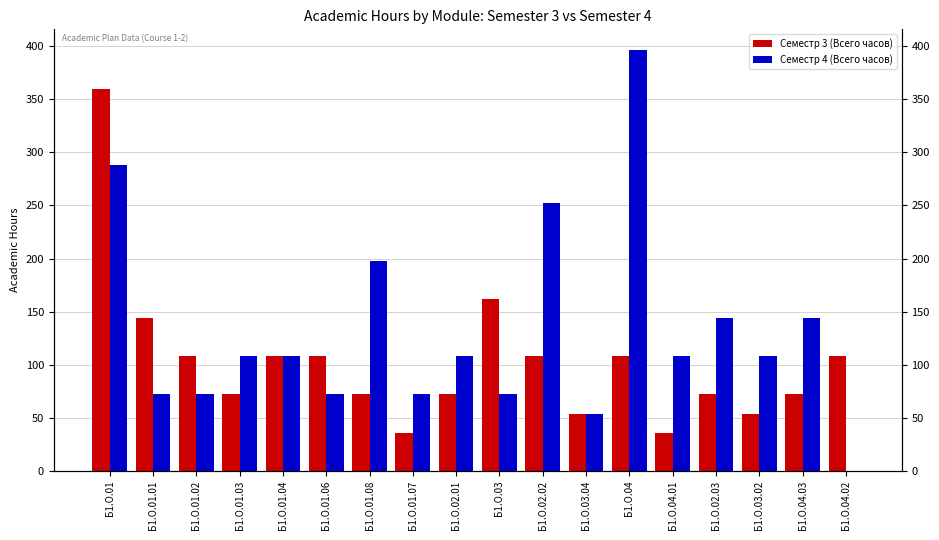

Which series changed the most between Б1.О.02.02 and Б1.О.03.02?

Семестр 4 (Всего часов)